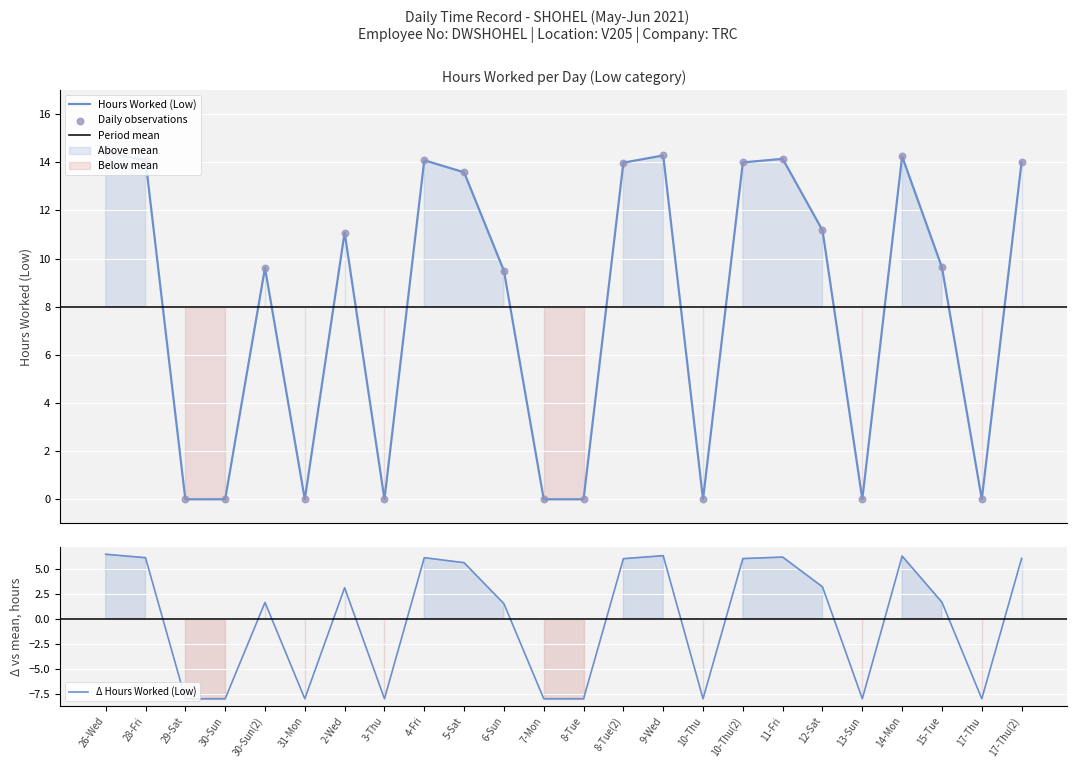

Which has a higher value, 17-Thu or 29-Sat?

17-Thu